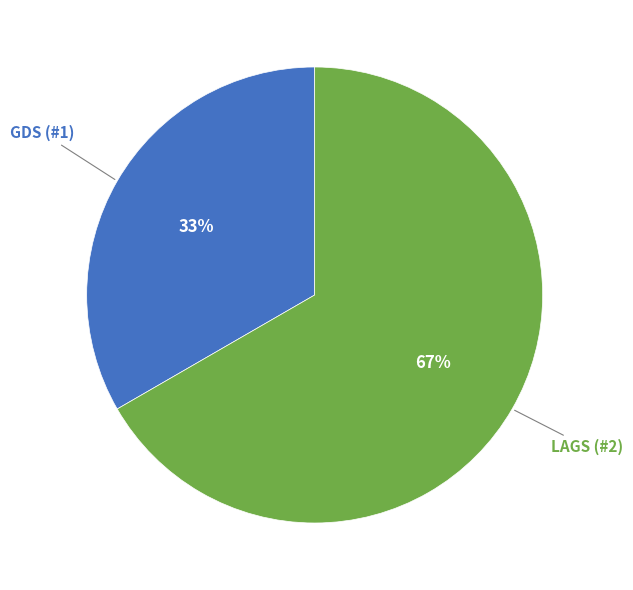

To the nearest percent, what is the average slice percentage?

50%